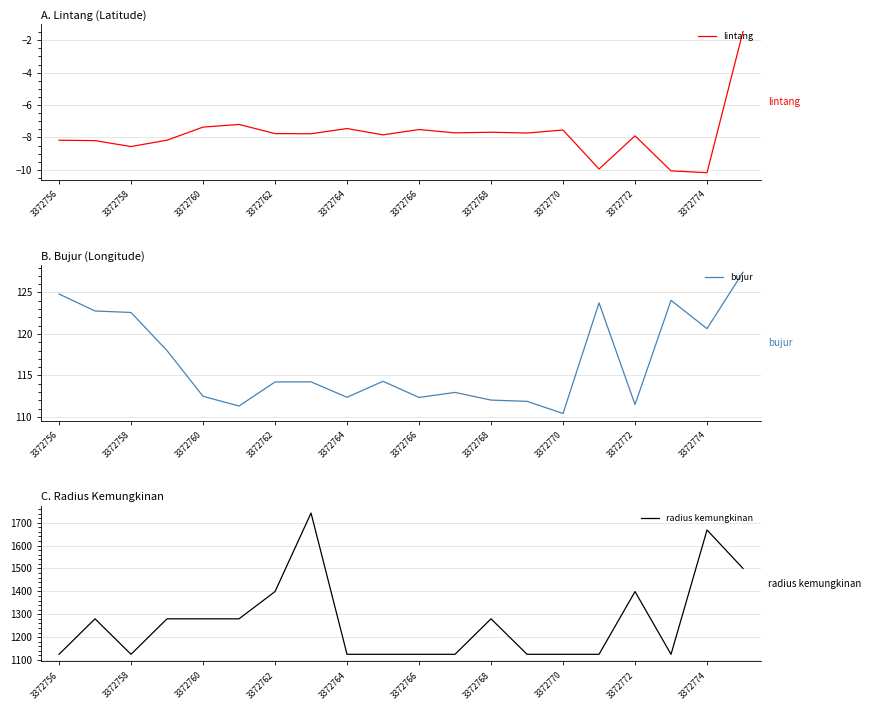

List the series in order of their peak value, lowest first.

lintang, bujur, radius kemungkinan